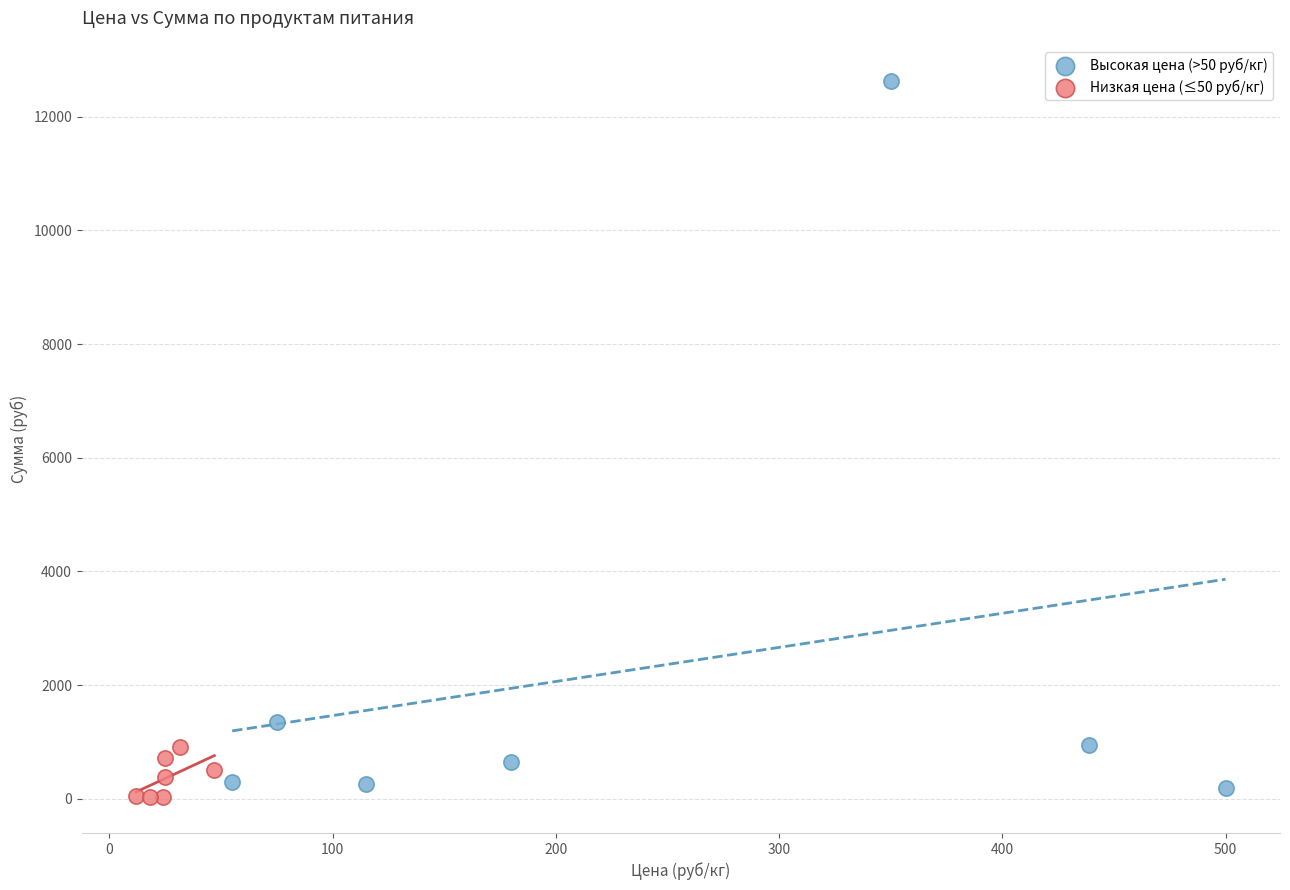

Which series contains the highest Y value?

Высокая цена (>50 руб/кг)